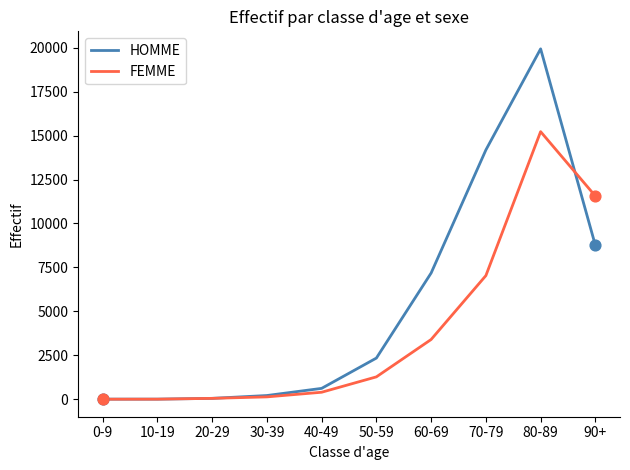

Is the value of HOMME at 20-29 greater than the value of FEMME at 90+?

No